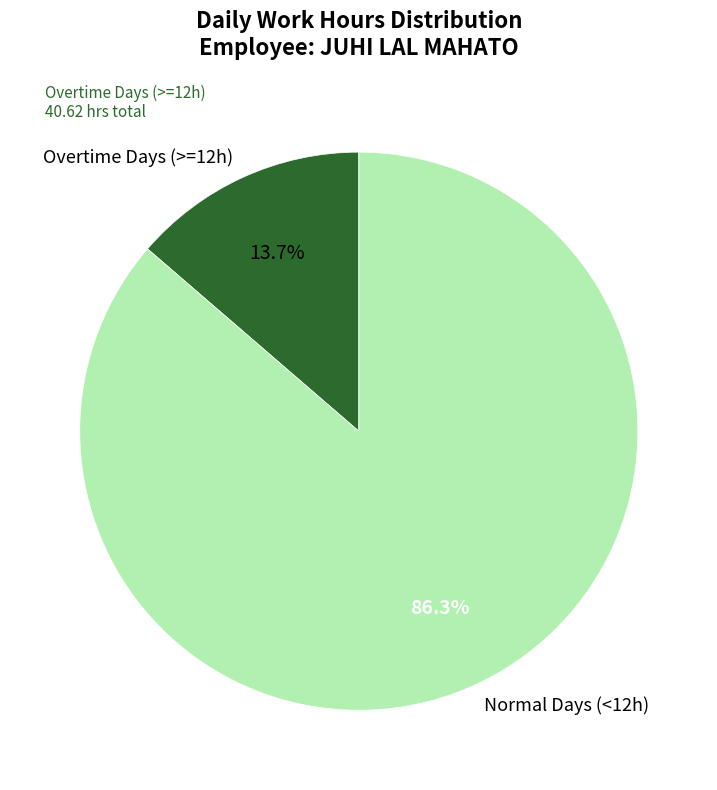

Which slice is the smallest?

Overtime Days (>=12h)